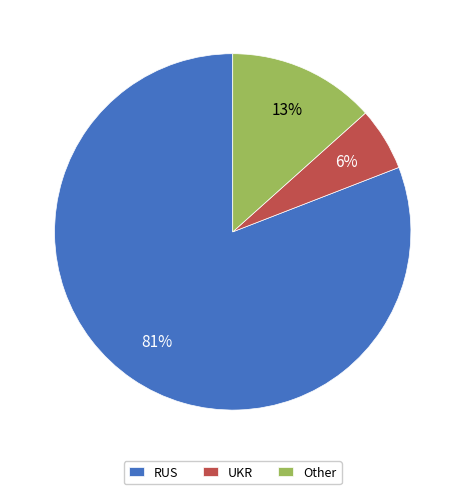

Is there any slice that represents more than half of the pie?

Yes